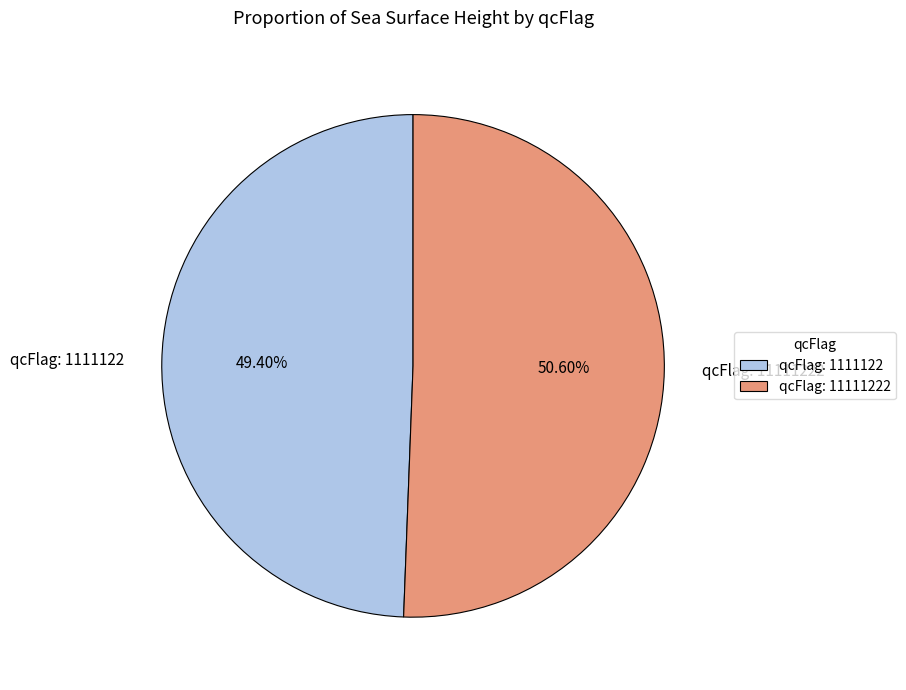

Does any single category account for the majority?

Yes